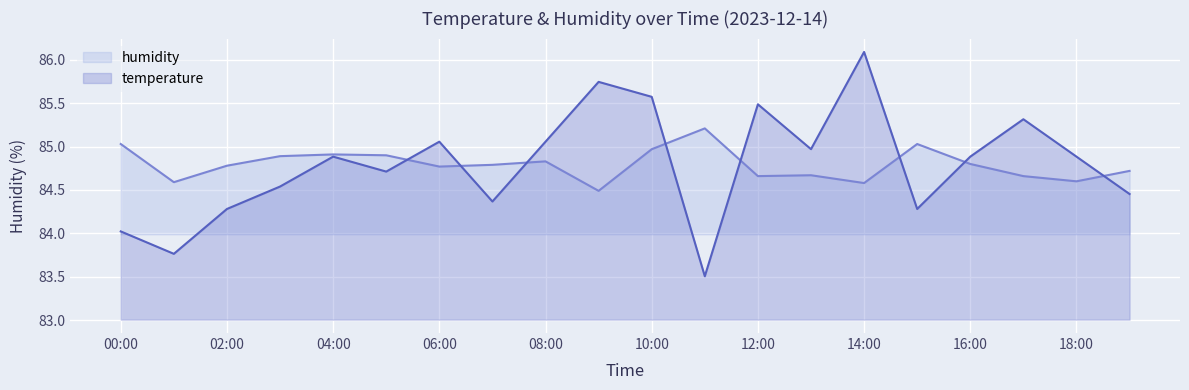

What is the lowest value of the humidity series?

84.5